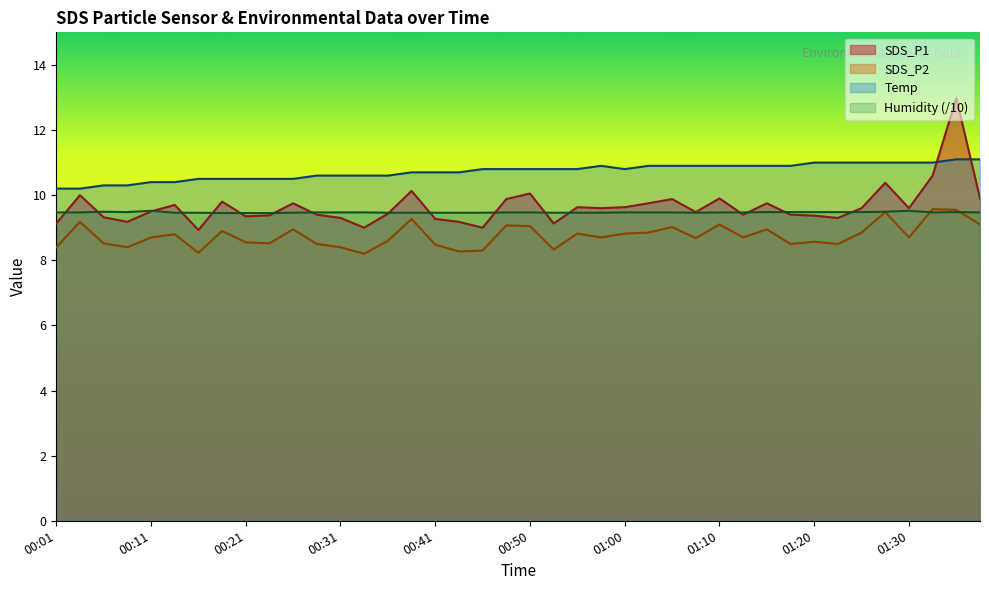

Which series has the largest total across all categories?

Temp